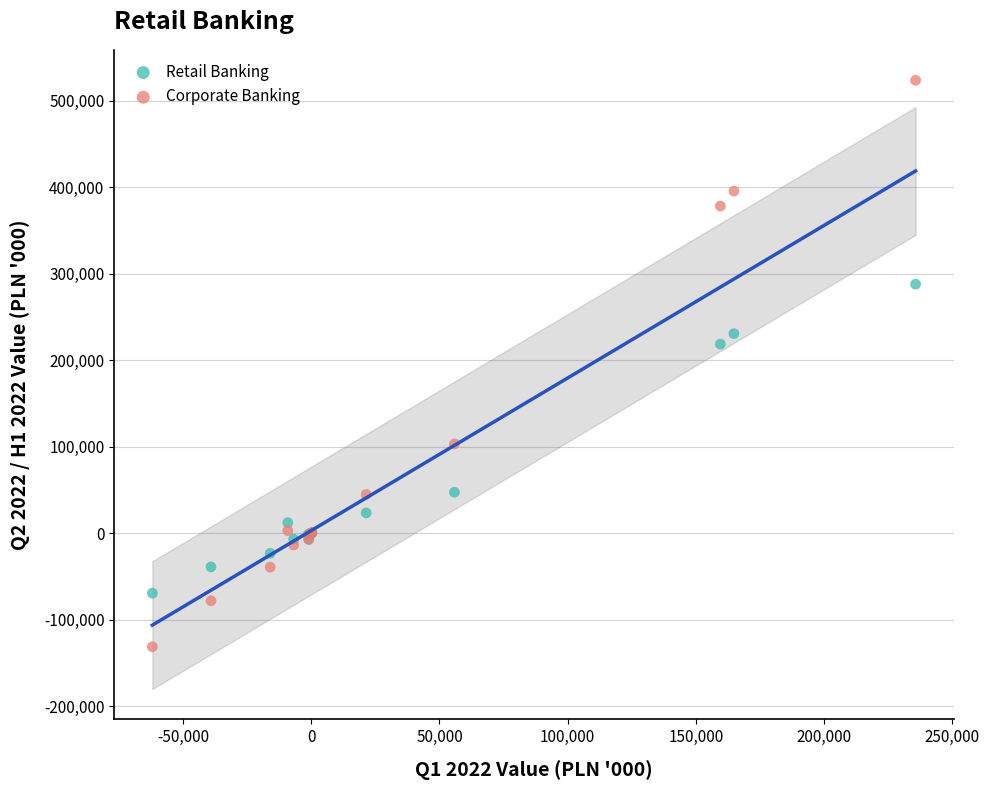

In the Corporate Banking series, what Y value is closest to 196011?

103060